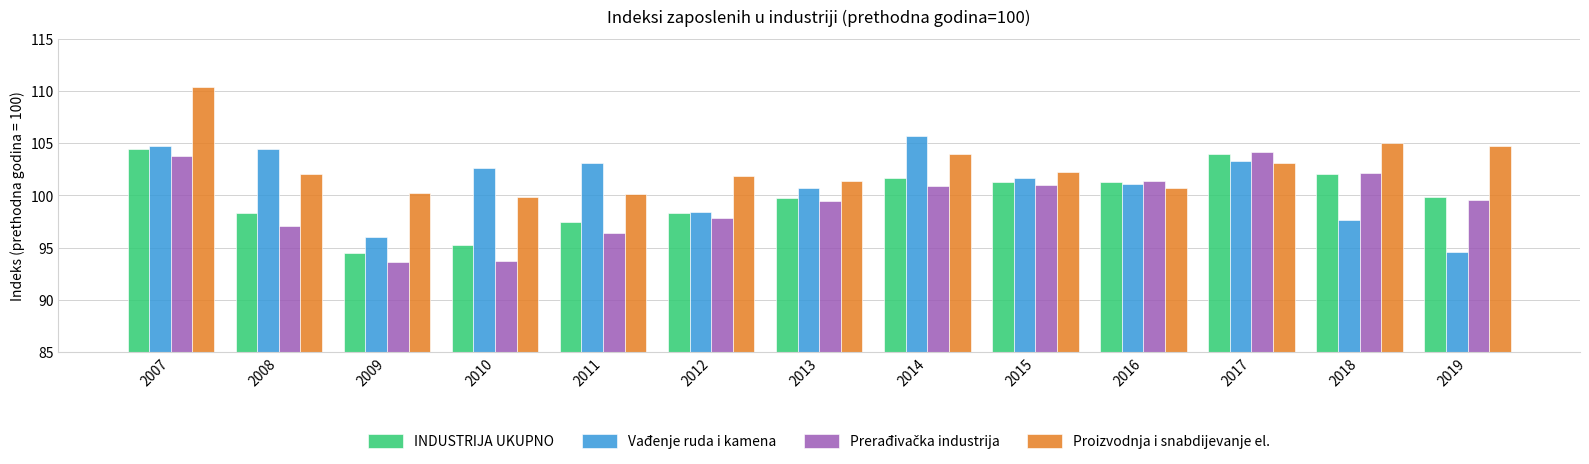

What is the sum of the Proizvodnja i snabdijevanje el. values at 2008 and 2009?

202.3